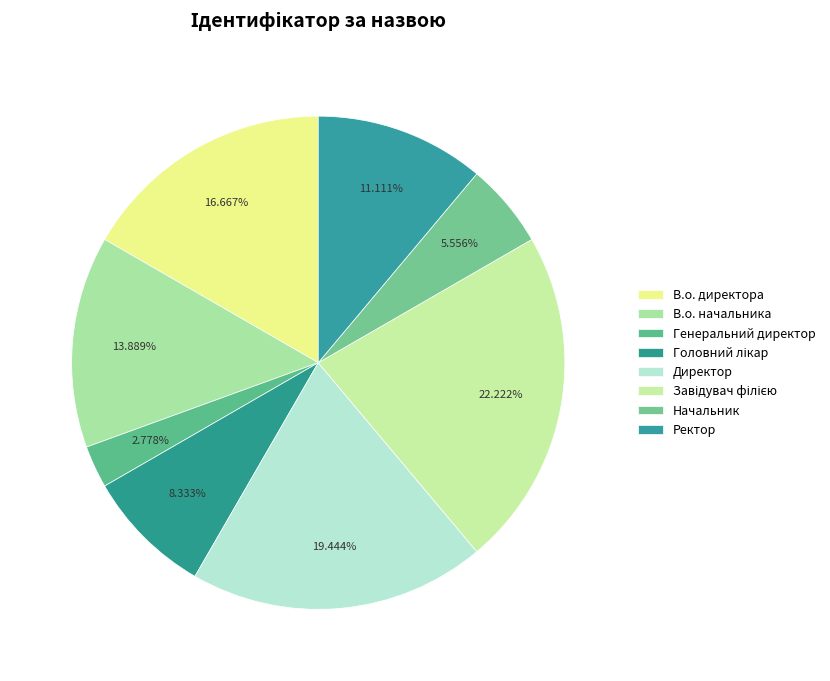

Count the number of slices in the pie.

8